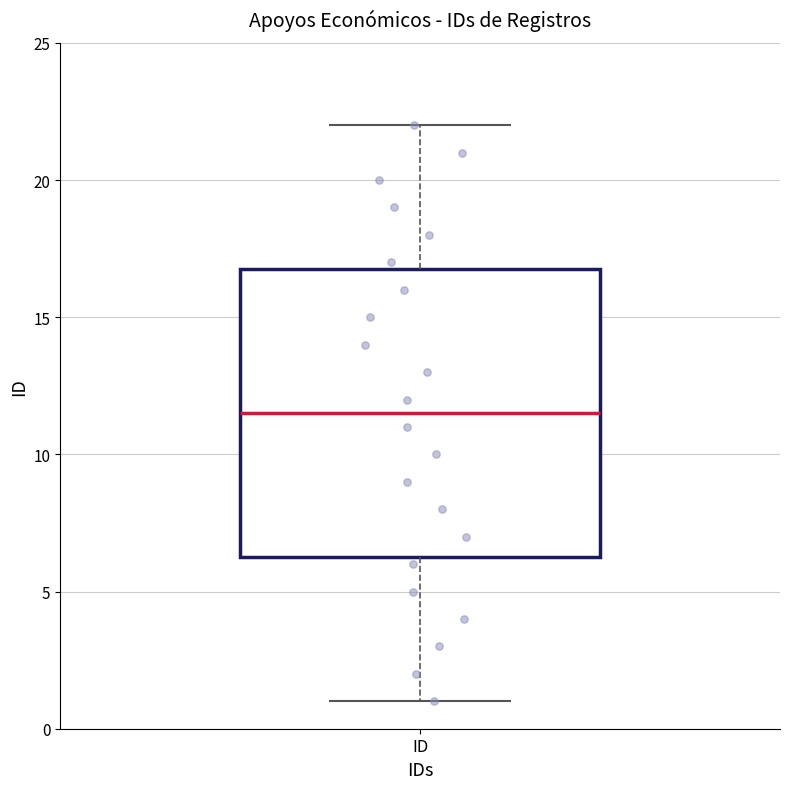

Where does the median line of the box for ID sit on the y-axis? The values are not printed on the chart, so give them approximately, as read against the axis.

11.5